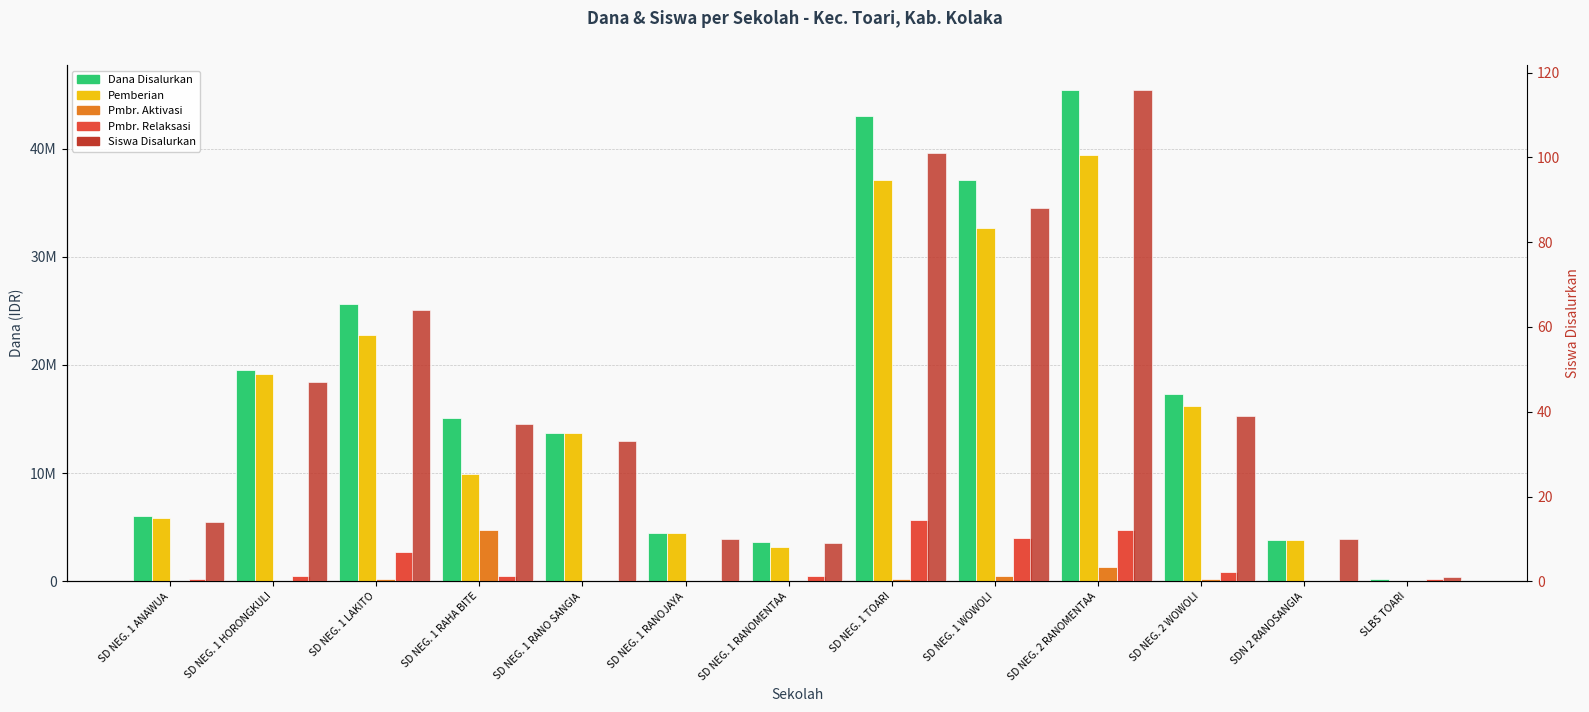

List the series in order of their peak value, lowest first.

Siswa Disalurkan, Pmbr. Aktivasi, Pmbr. Relaksasi, Pemberian, Dana Disalurkan